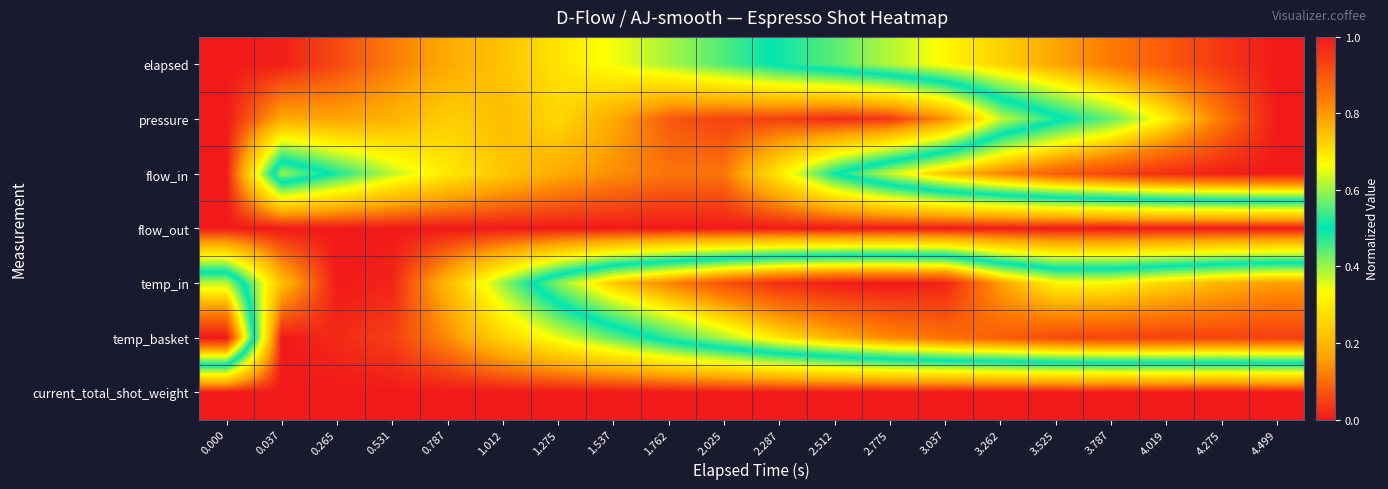

At which category is the sum across all series the highest?

4.499